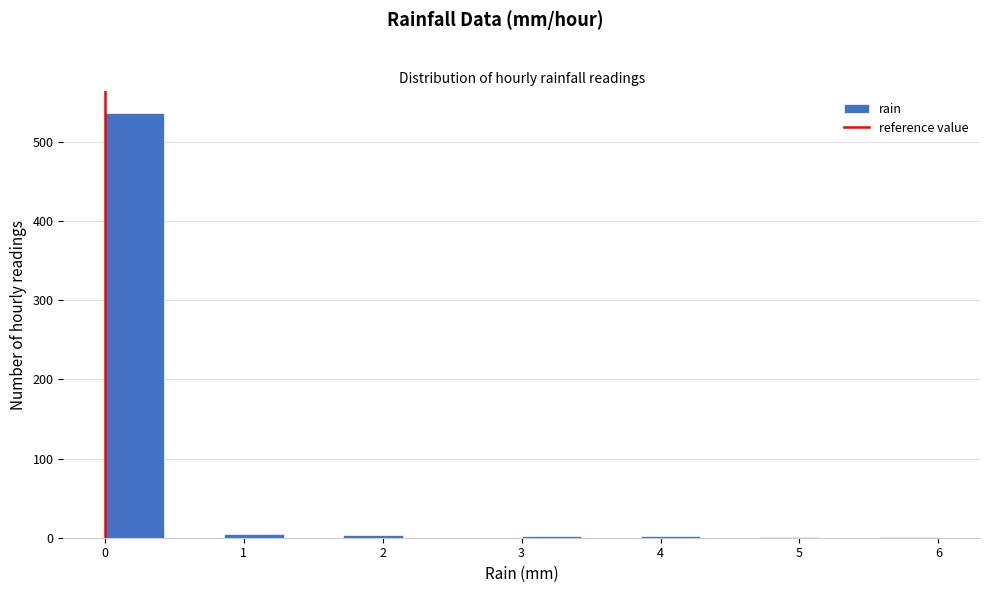

Reading left to right, transcribe this chart: for each bar, give the range it covers on the x-axis and its height. Neither the bar edges nor the heights are printed on the chart, so give them approximately, as read against the axes.

0.0 to 0.4: 540
0.4 to 0.9: 0
0.9 to 1.3: under 10
1.3 to 1.7: 0
1.7 to 2.1: under 10
2.1 to 2.6: 0
2.6 to 3.0: 0
3.0 to 3.4: under 10
3.4 to 3.9: 0
3.9 to 4.3: under 10
4.3 to 4.7: 0
4.7 to 5.1: under 10
5.1 to 5.6: 0
5.6 to 6.0: under 10